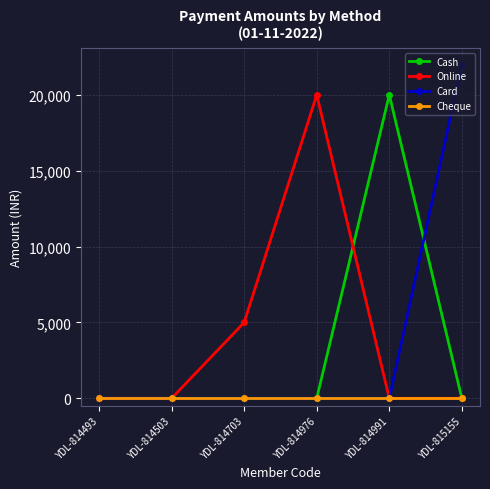

What is the difference between the maximum and second lowest values in the Online series?

19999